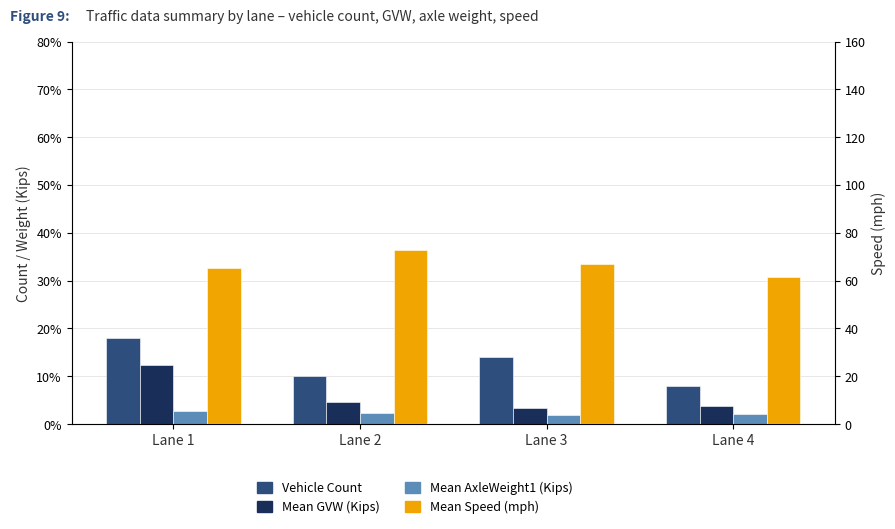

The value of Mean Speed (mph) at Lane 2 is 102.7. True or false?

False